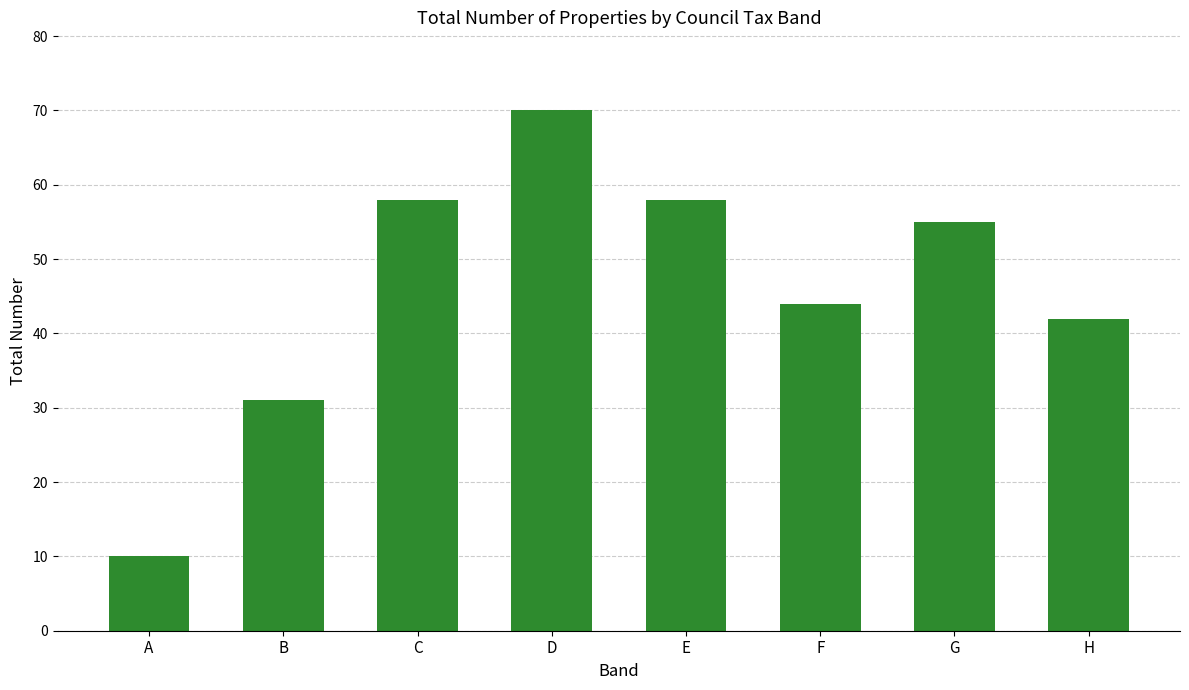

How many data points does each series have?

8